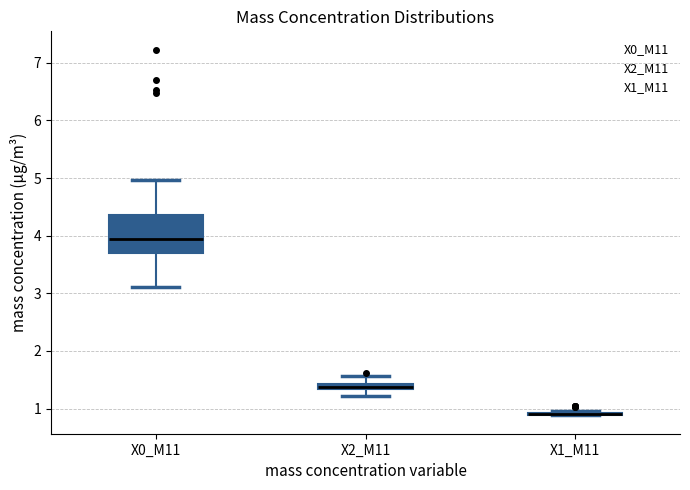

Which box is the tallest, from its lower edge to its upper edge?

X0_M11